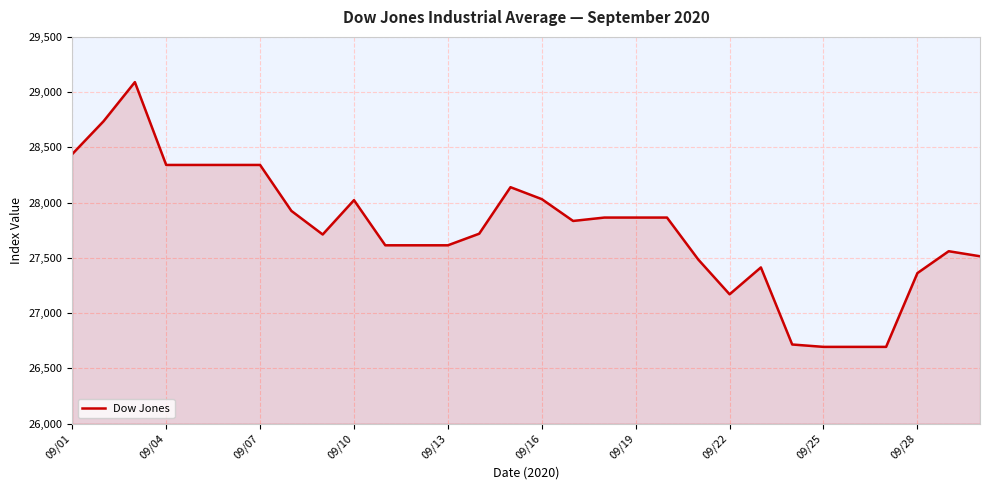

Does the chart display data point markers on the line(s)?

No